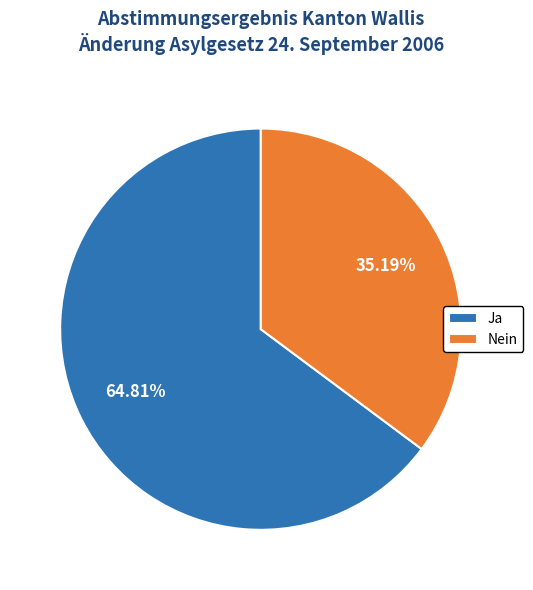

What is the ratio of the value at Nein to the value at Ja?

0.5